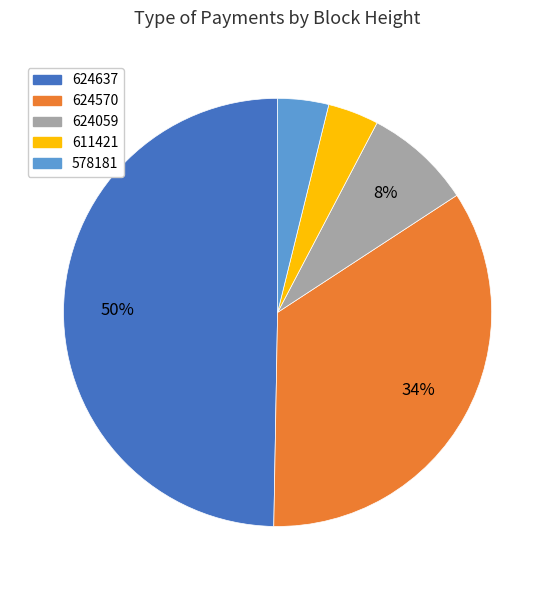

Does 578181 account for over 50% of the chart?

No